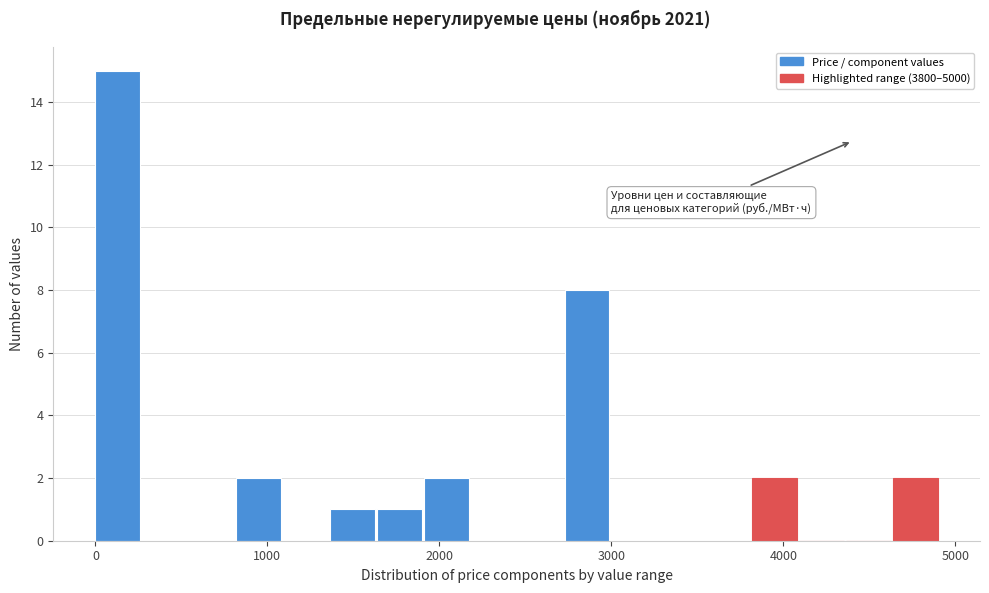

Read against the x-axis, roughly where is the centre of the tallest bar?

100